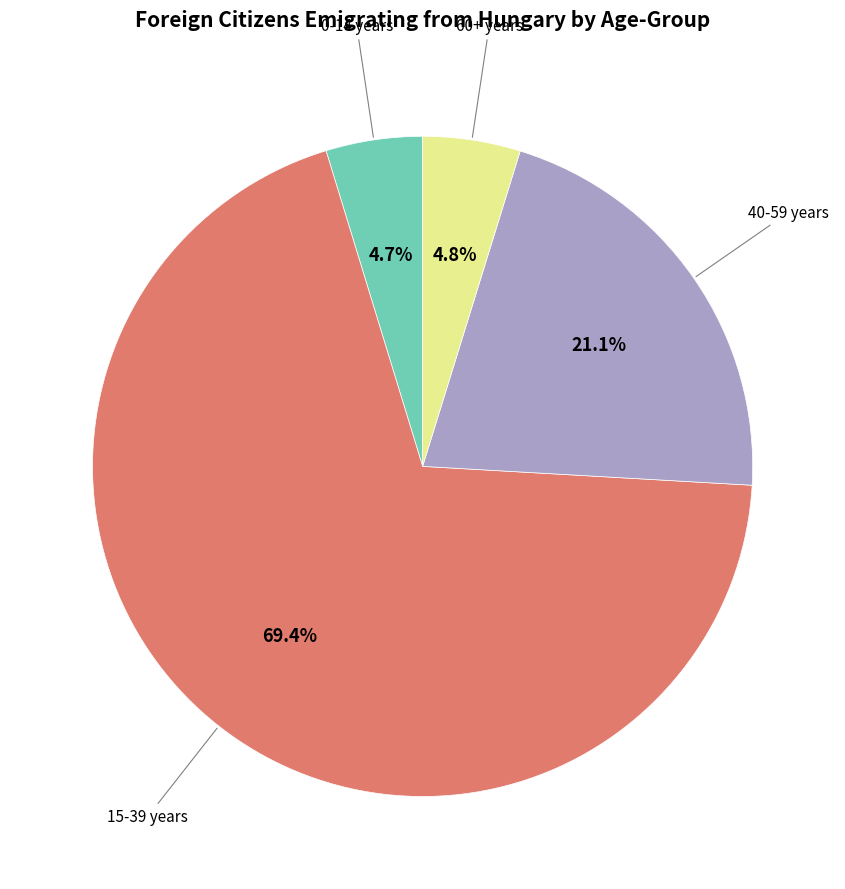

Does any single category account for the majority?

Yes